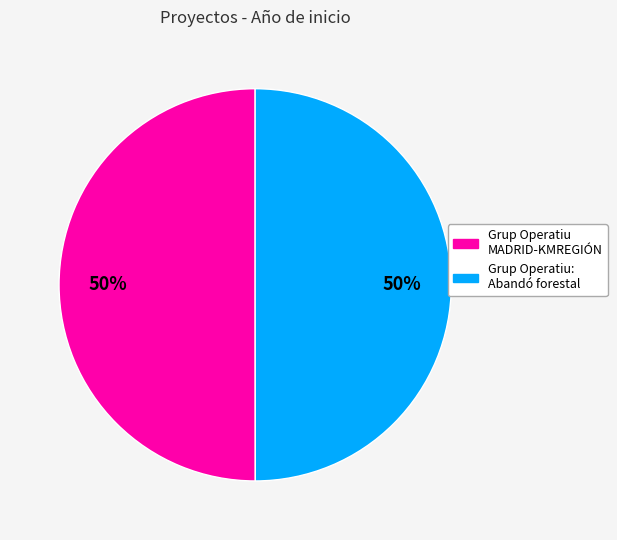

What is the ratio of the value at Grup Operatiu: Abandó forestal to the value at Grup Operatiu MADRID-KMREGIÓN?

1.0